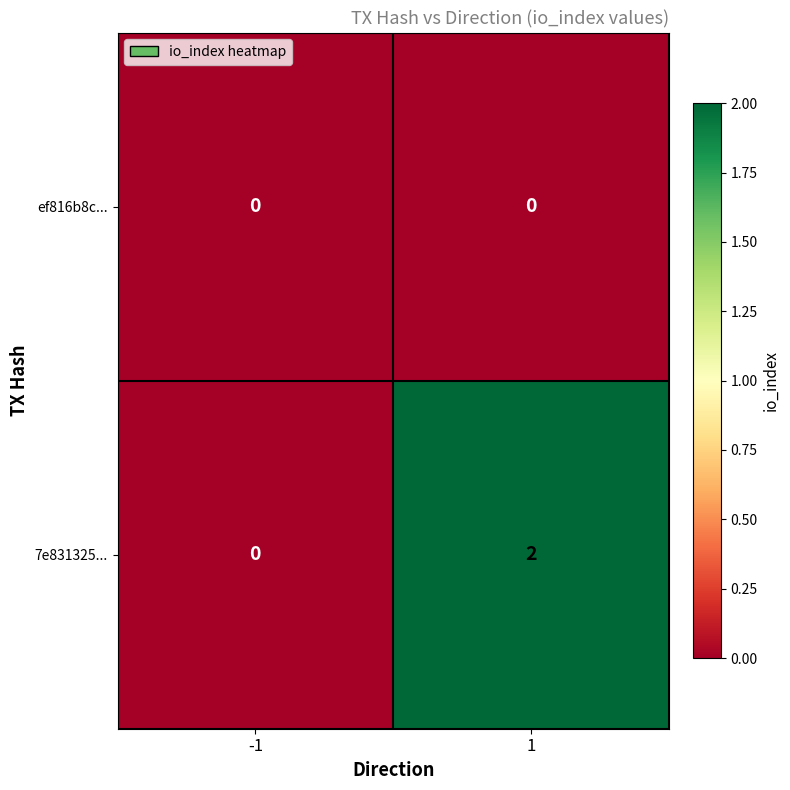

Reading left to right, list all the values displayed in this chart.

ef816b8c...: 0	0
7e831325...: 0	2